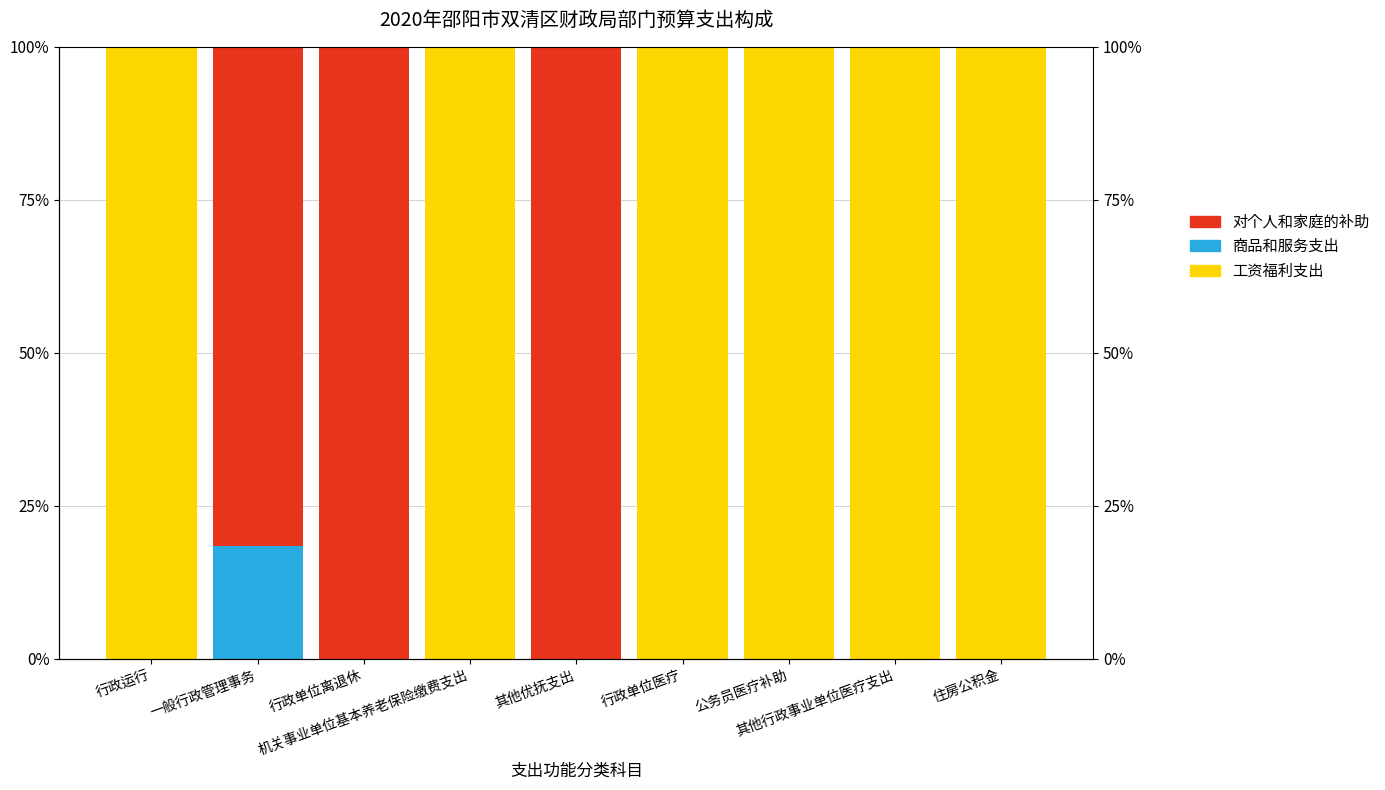

The 对个人和家庭的补助 series shows 53.1 at 一般行政管理事务. True or false?

False